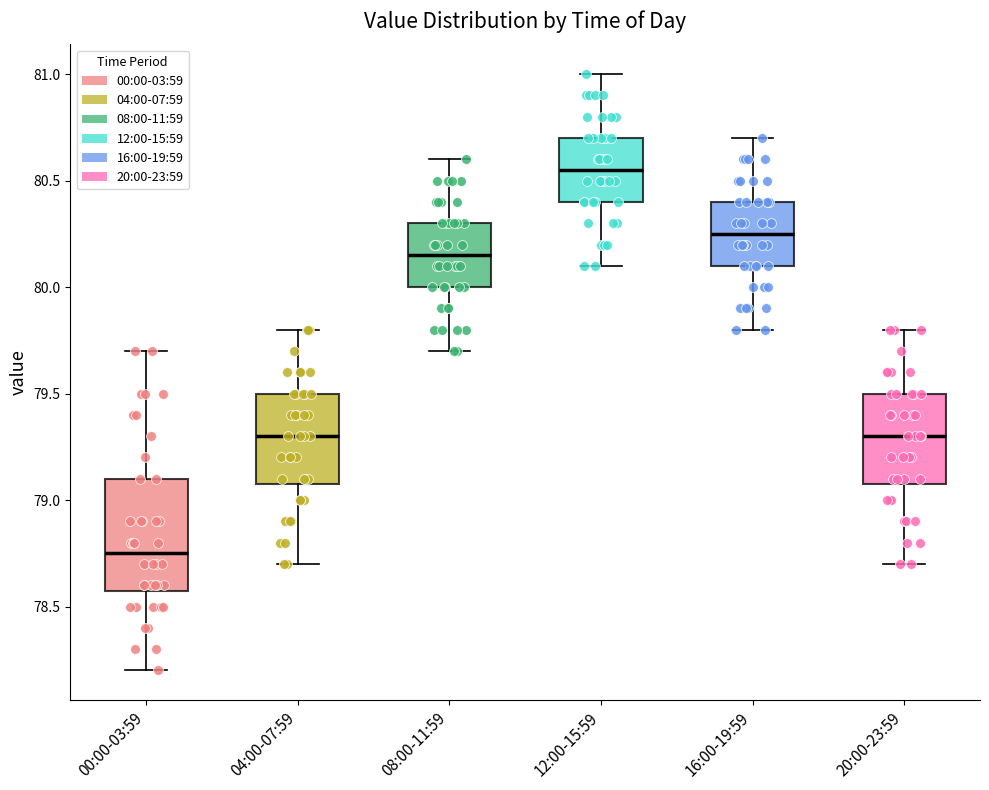

Which box has the highest median line?

12:00-15:59